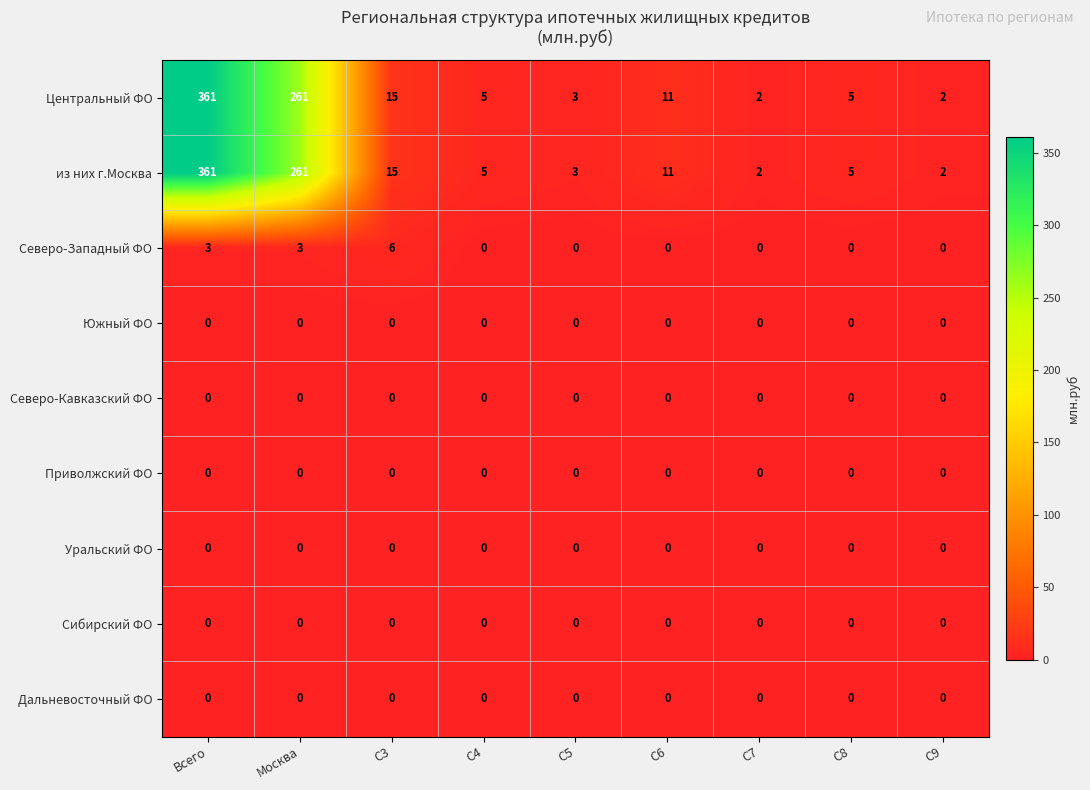

The Дальневосточный ФО series shows 0 at C5. True or false?

True